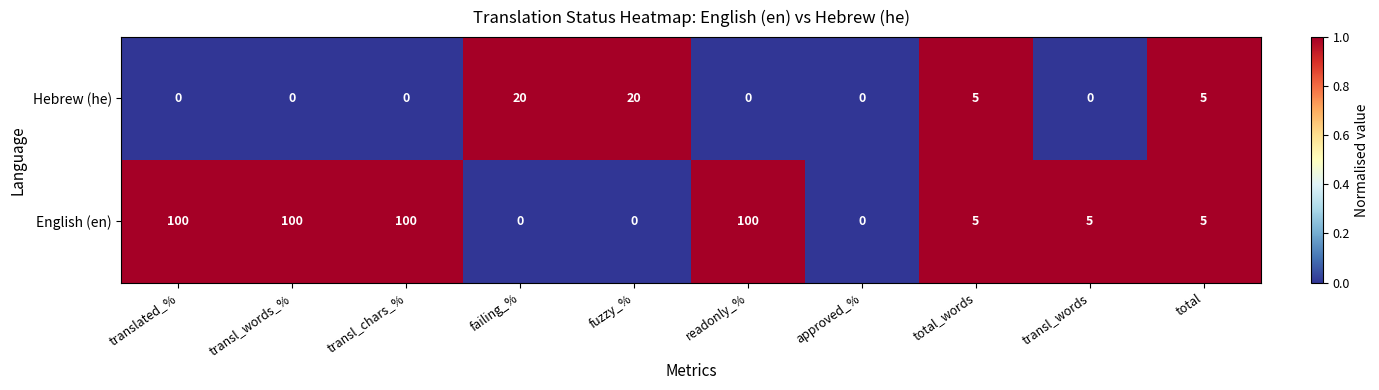

Which series changed the most between transl_chars_% and transl_words?

English (en)